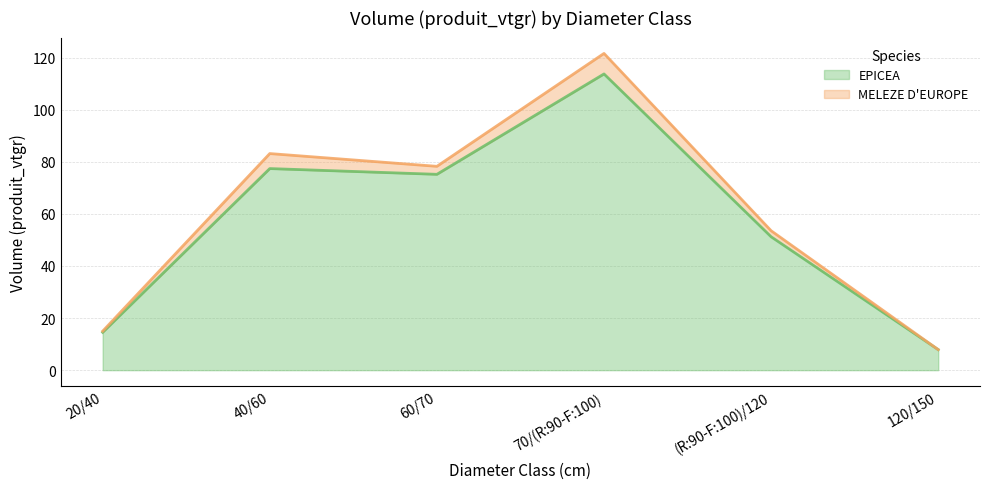

How many lines are shown in the chart?

2